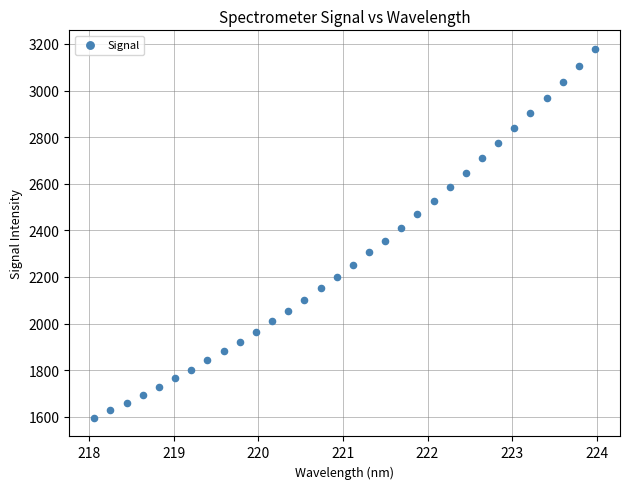

What is the range of X values (max minus min)?

5.9